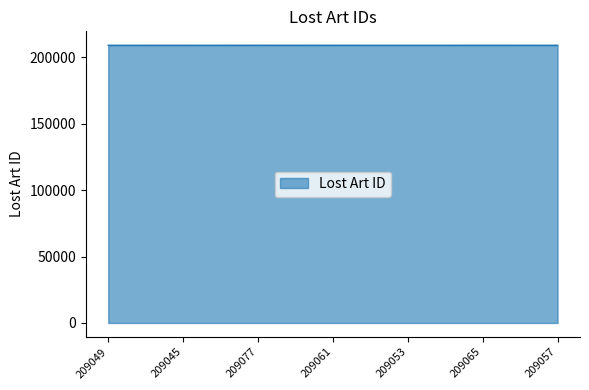

True or false: the data shows 209049 at 209049.

True